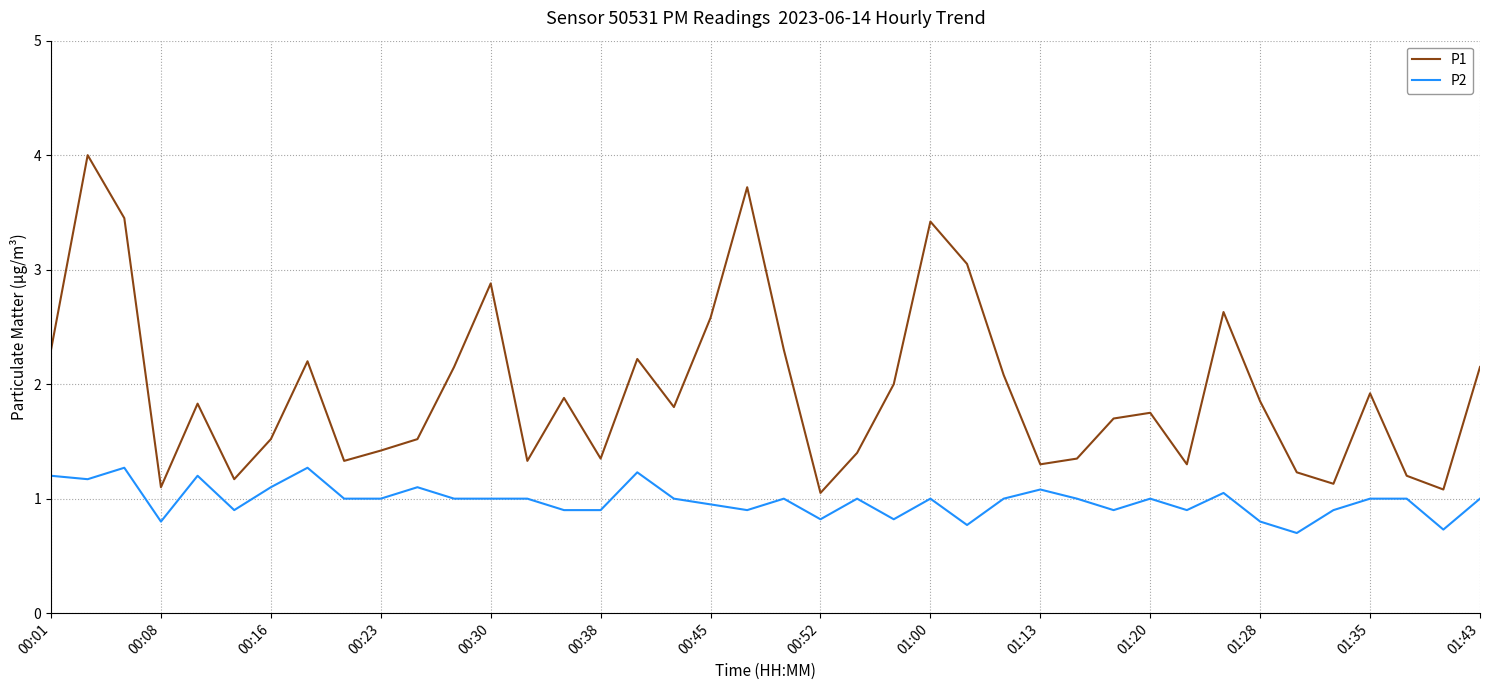

True or false: P2 and P1 cross at least once.

False